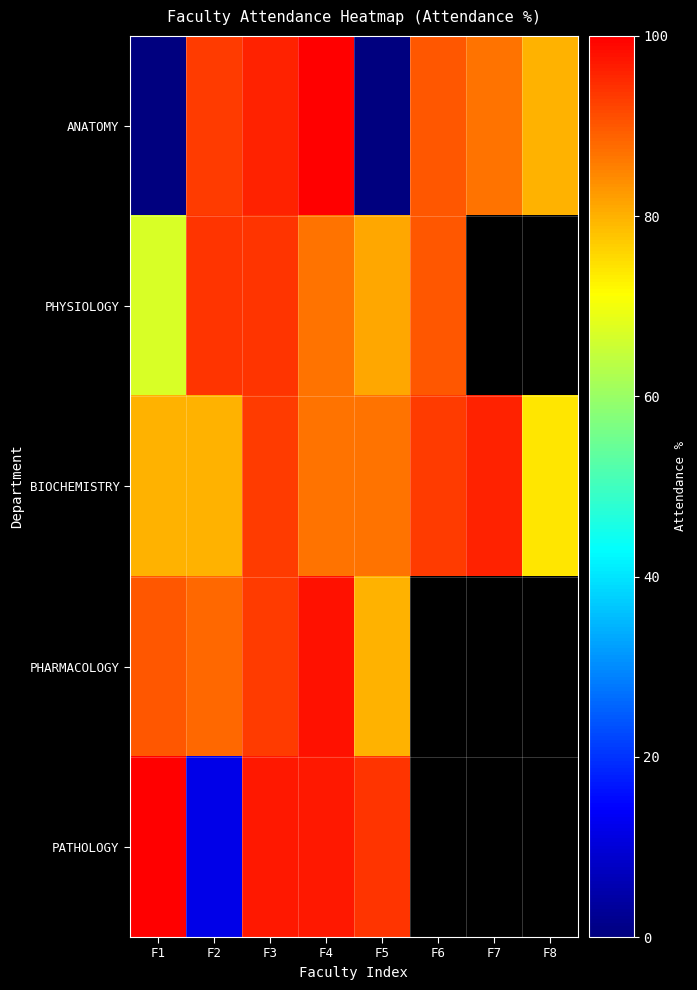

What is the total value across all series at F5?

342.0